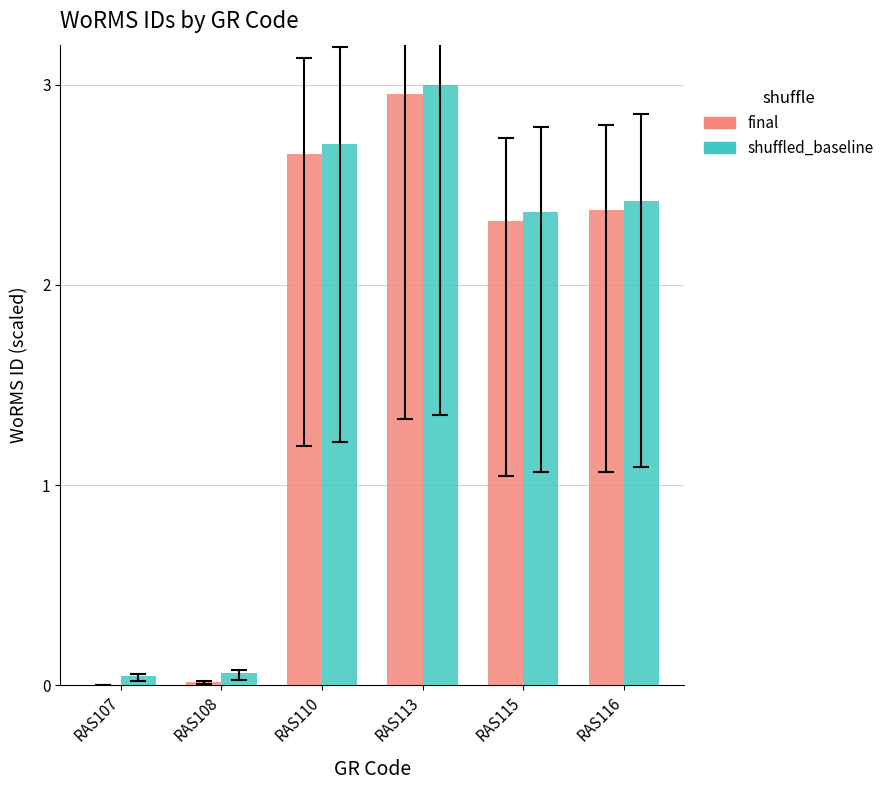

The value of shuffled_baseline at RAS116 is 2.4. True or false?

True